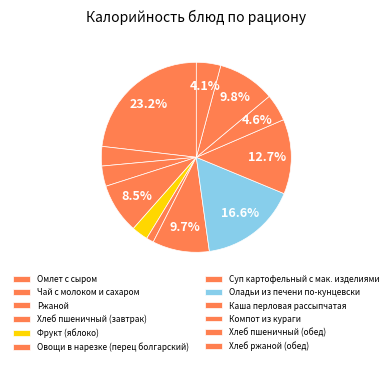

Is Омлет с сыром the majority of the pie?

No